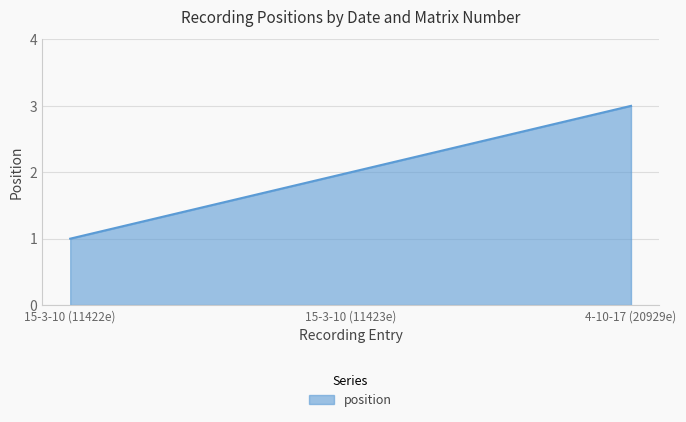

Count the values in the range 1 to 3.

3